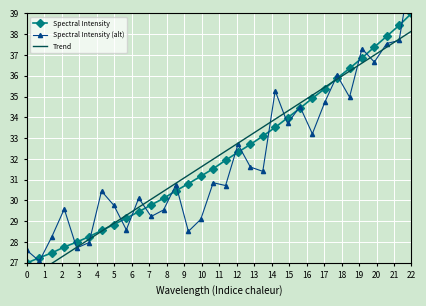

What is the highest value of the Spectral Intensity series?

39.0